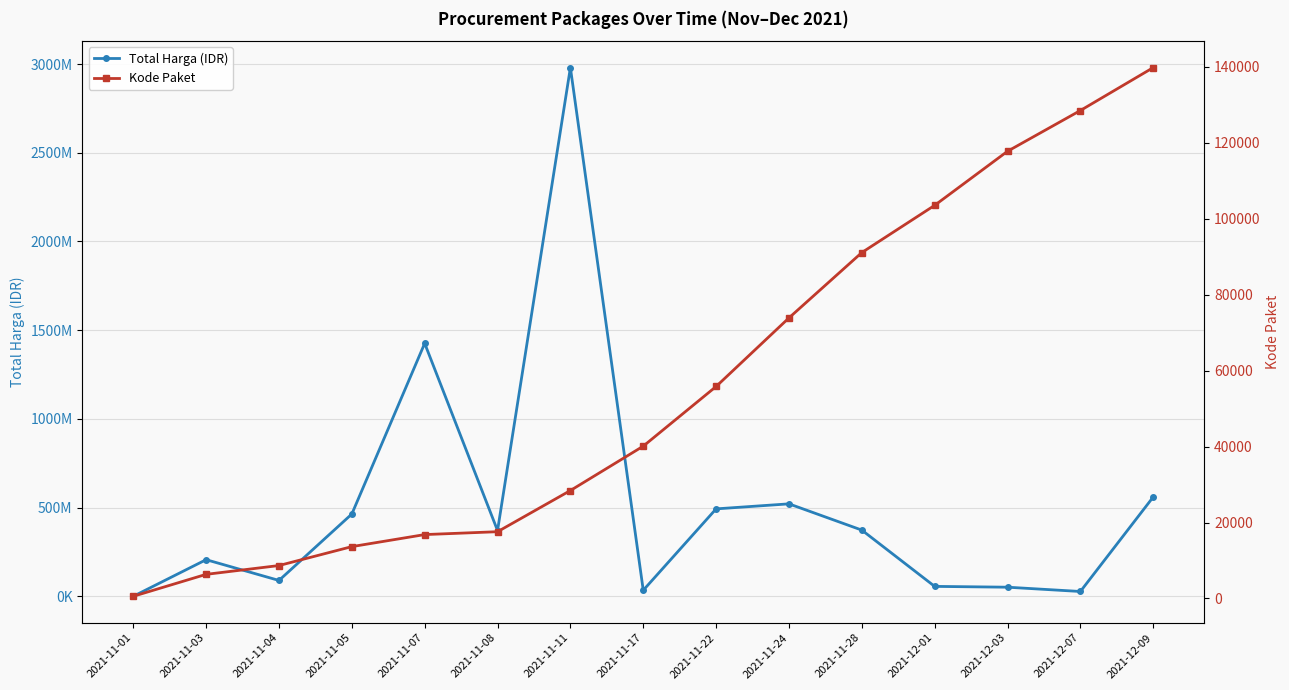

List the series in order of their overall mean, lowest first.

Kode Paket, Total Harga (IDR)